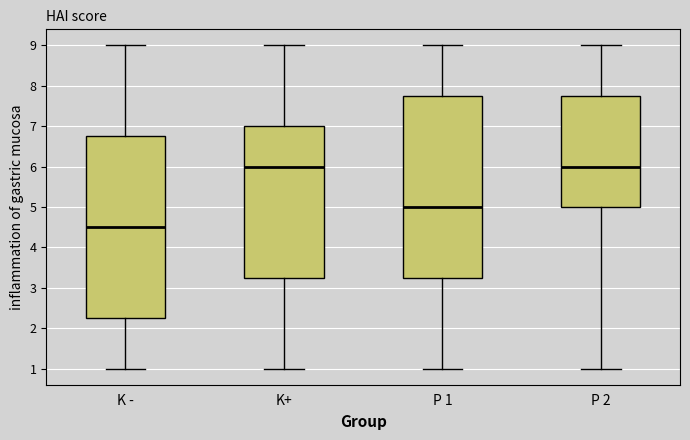

Reading left to right, transcribe this box plot: for each box, give where its median line is, the range the box spans, and where its two whiskers end, as read against the y-axis. The values are not printed on the chart, so give them approximately, as read against the axis.

K -: median 4.5, box 2.3 to 6.8, whiskers 1.0 to 9.0
K+: median 6.0, box 3.3 to 7.0, whiskers 1.0 to 9.0
P 1: median 5.0, box 3.3 to 7.8, whiskers 1.0 to 9.0
P 2: median 6.0, box 5.0 to 7.8, whiskers 1.0 to 9.0